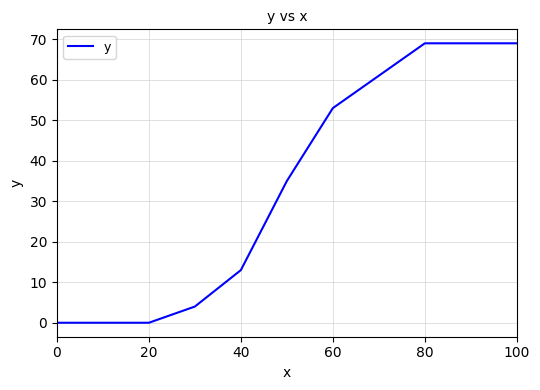

What is the difference between the maximum and minimum values?

69